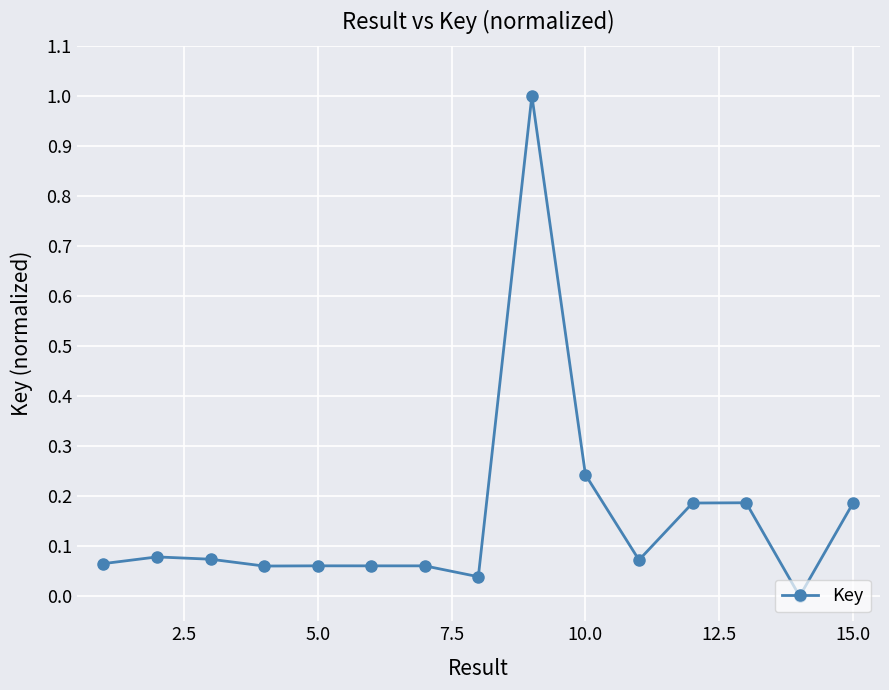

How many series are shown in this chart?

1